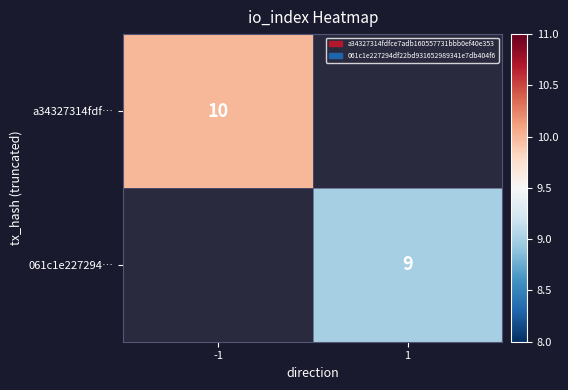

True or false: 061c1e227294… has a value of 2.4 at 1.

False